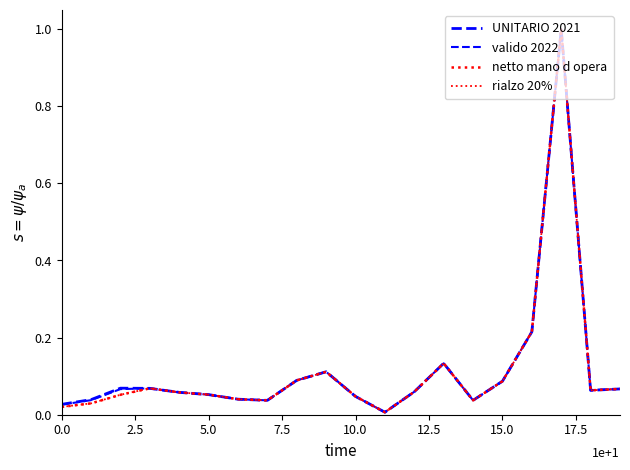

Is this an area chart (filled region under the line)?

No